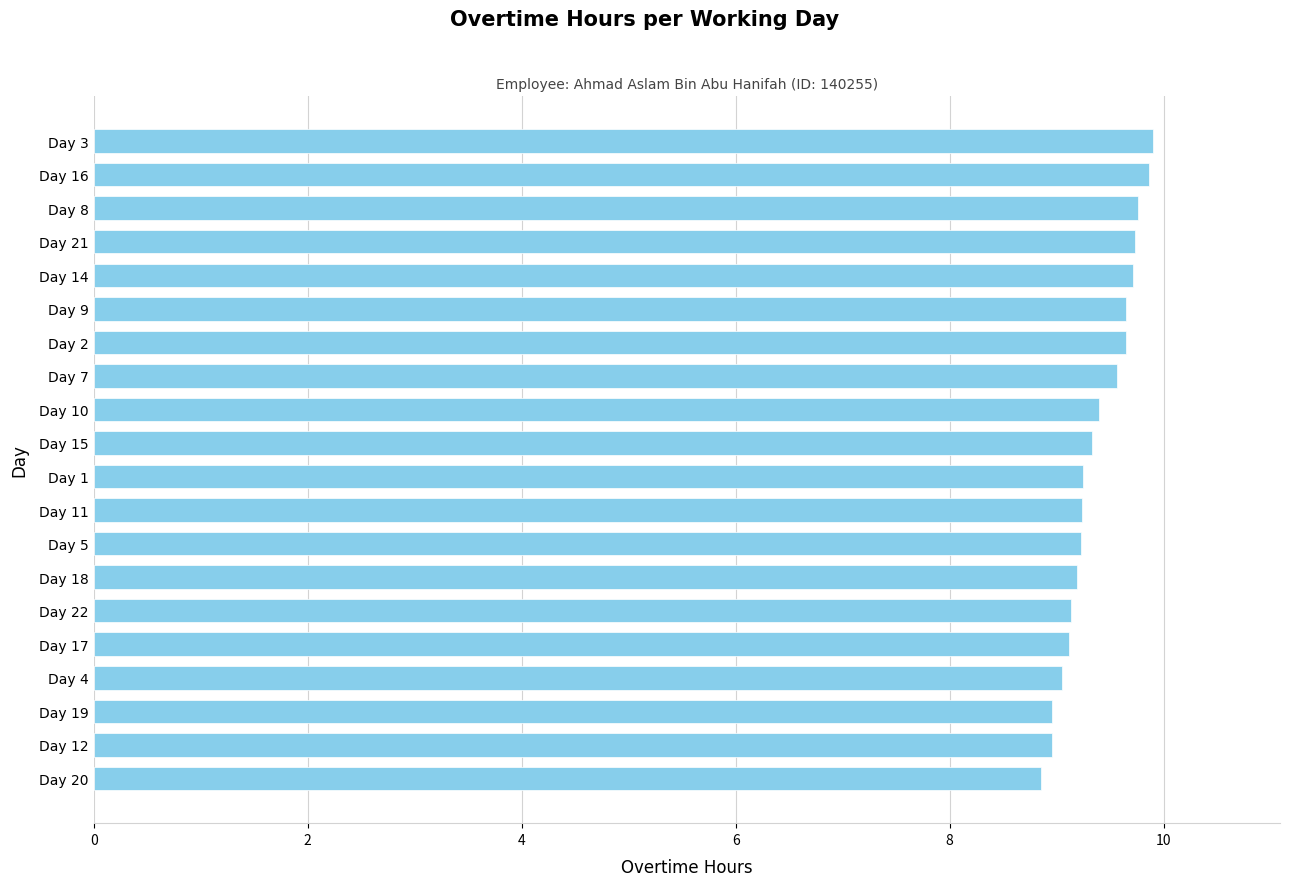

How many bars are there in total?

20